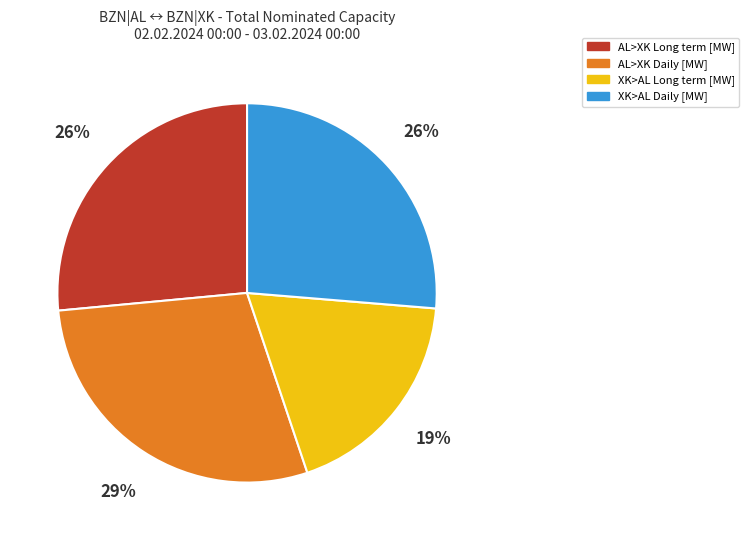

How many segments does this pie chart have?

4